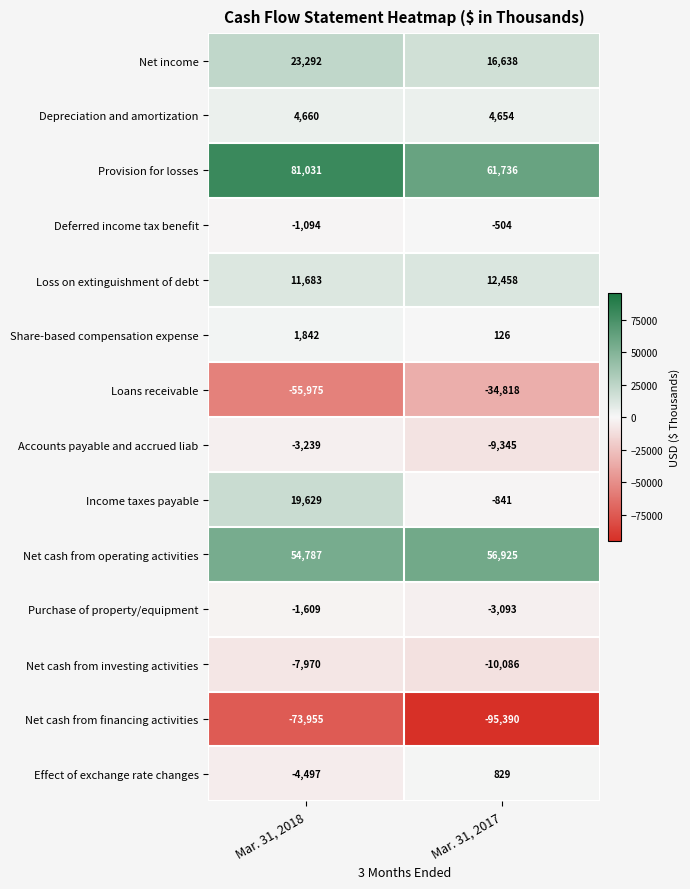

Between Mar. 31, 2018 and Mar. 31, 2017, which series saw the biggest shift?

Net cash from financing activities